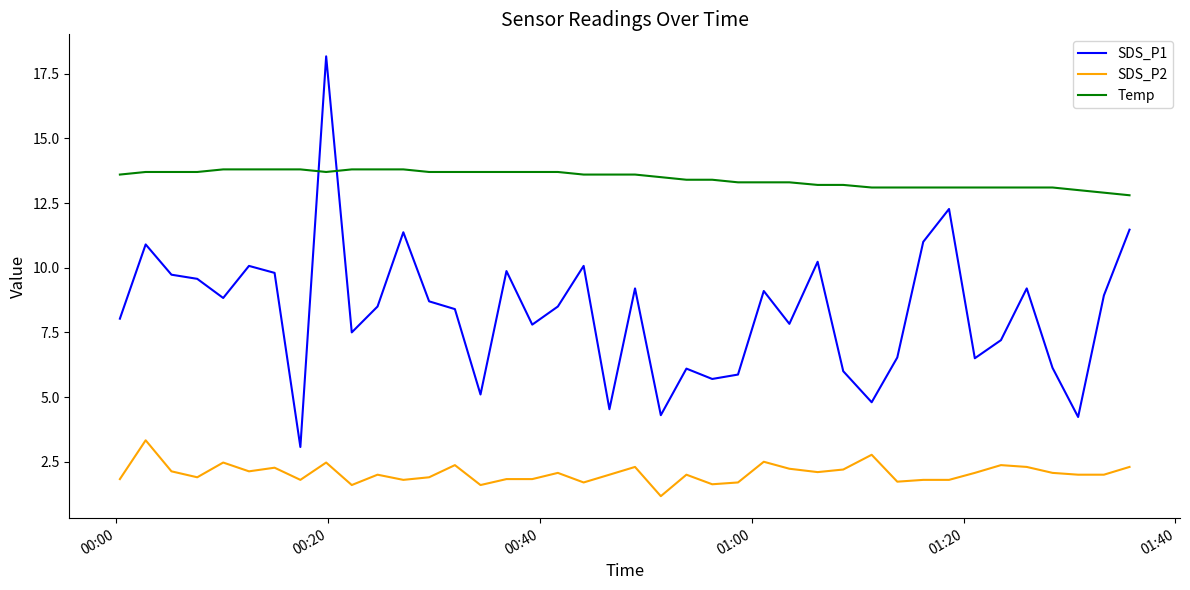

What is the difference between the maximum and minimum values in the SDS_P2 series?

2.2